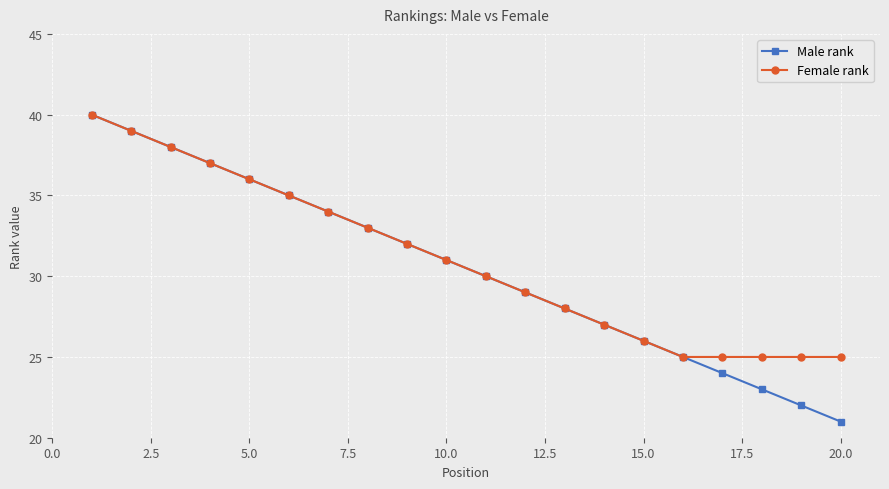

List the series in order of their overall mean, lowest first.

Male rank, Female rank